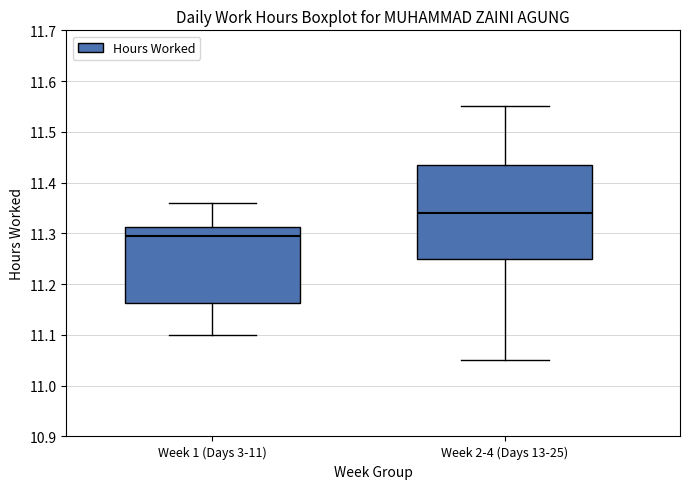

Which box has the lowest median line?

Week 1 (Days 3-11)